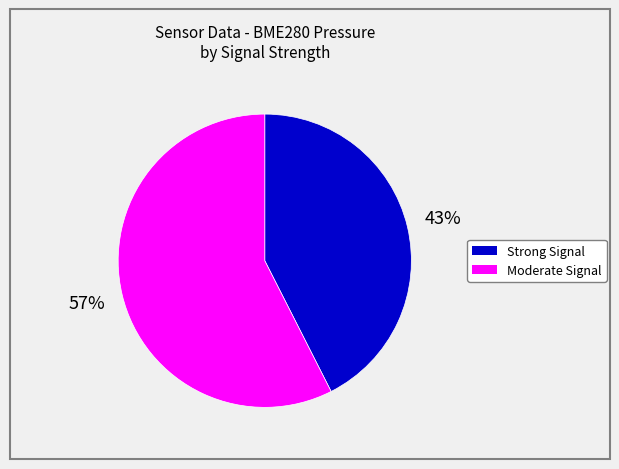

To the nearest percent, what is the average slice percentage?

50%